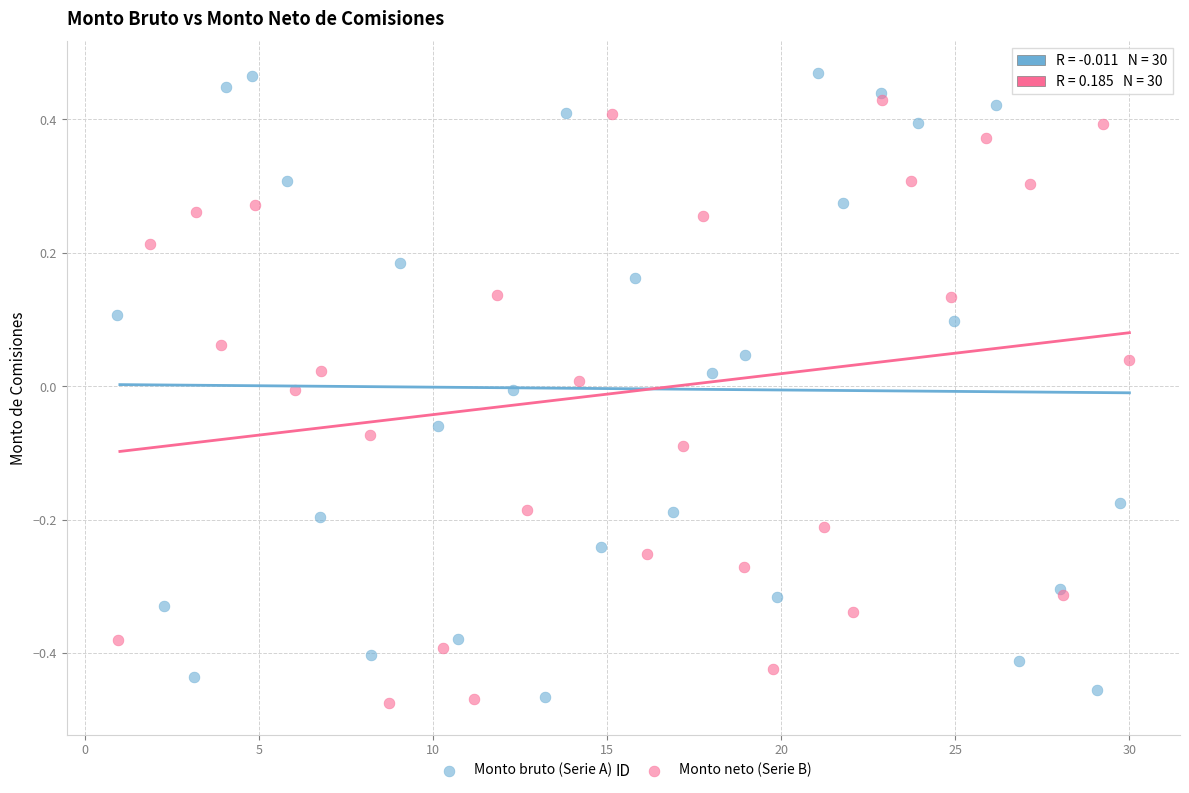

Which series has the largest Y range (max minus min)?

Monto bruto (Serie A)